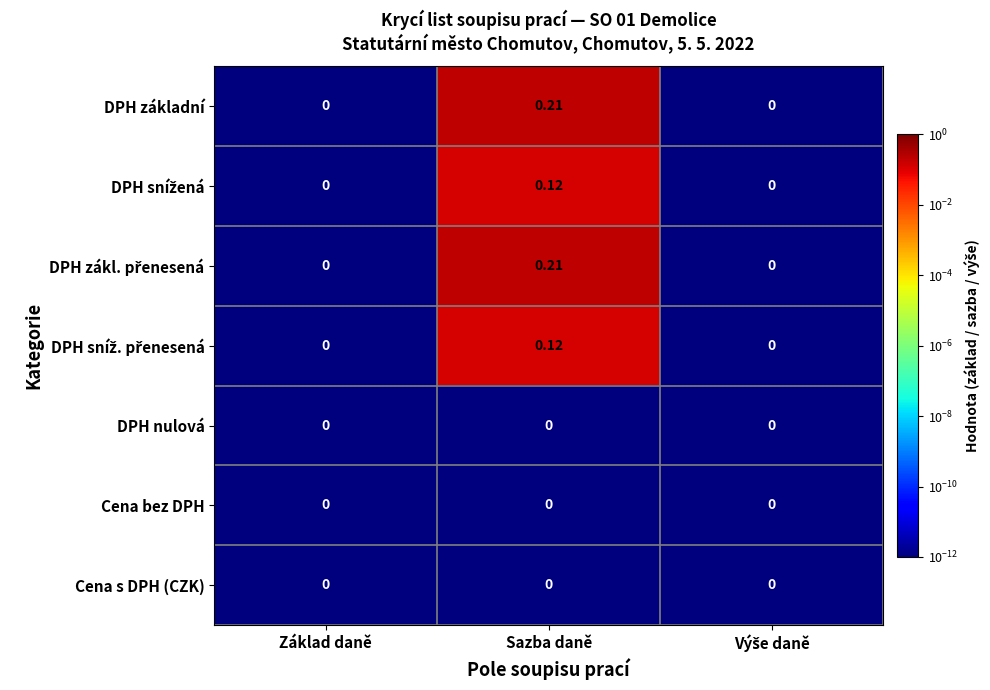

At which category is the sum across all series the highest?

Sazba daně